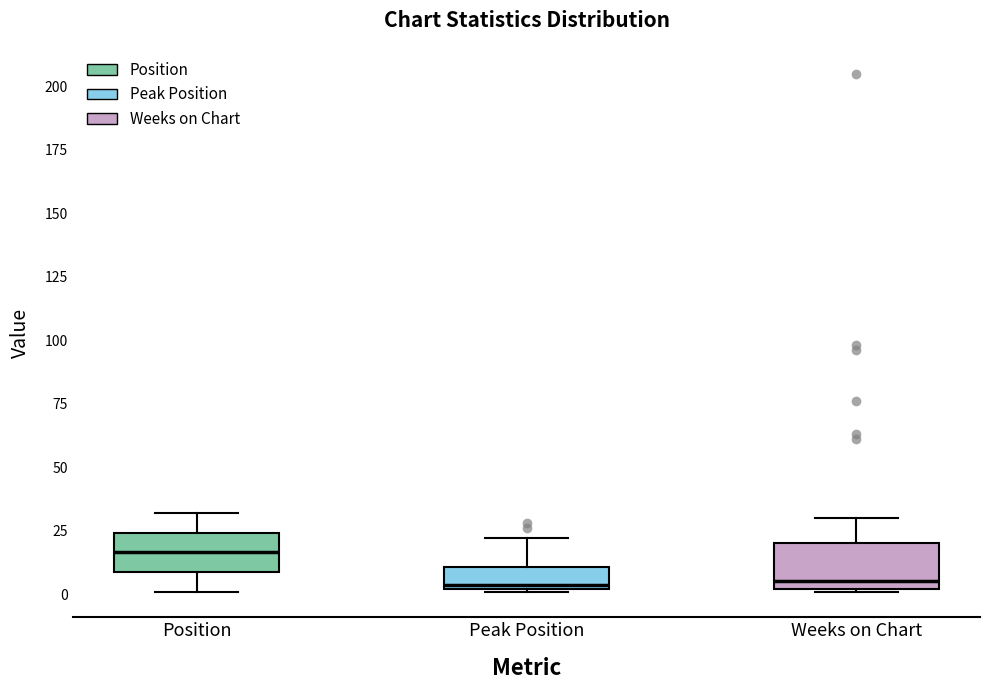

Reading left to right, transcribe this box plot: for each box, give where its median line is, the range the box spans, and where its two whiskers end, as read against the y-axis. The values are not printed on the chart, so give them approximately, as read against the axis.

Position: median 15, box 10 to 25, whiskers 0 to 30
Peak Position: median 5, box 0 to 10, whiskers 0 to 20
Weeks on Chart: median 5, box 0 to 20, whiskers 0 to 30